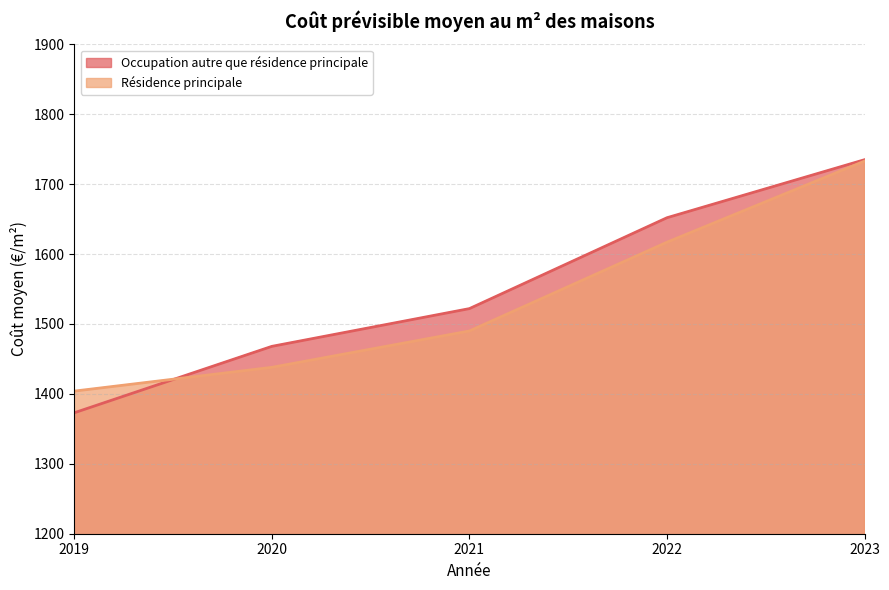

At which category is the sum across all series the highest?

2023